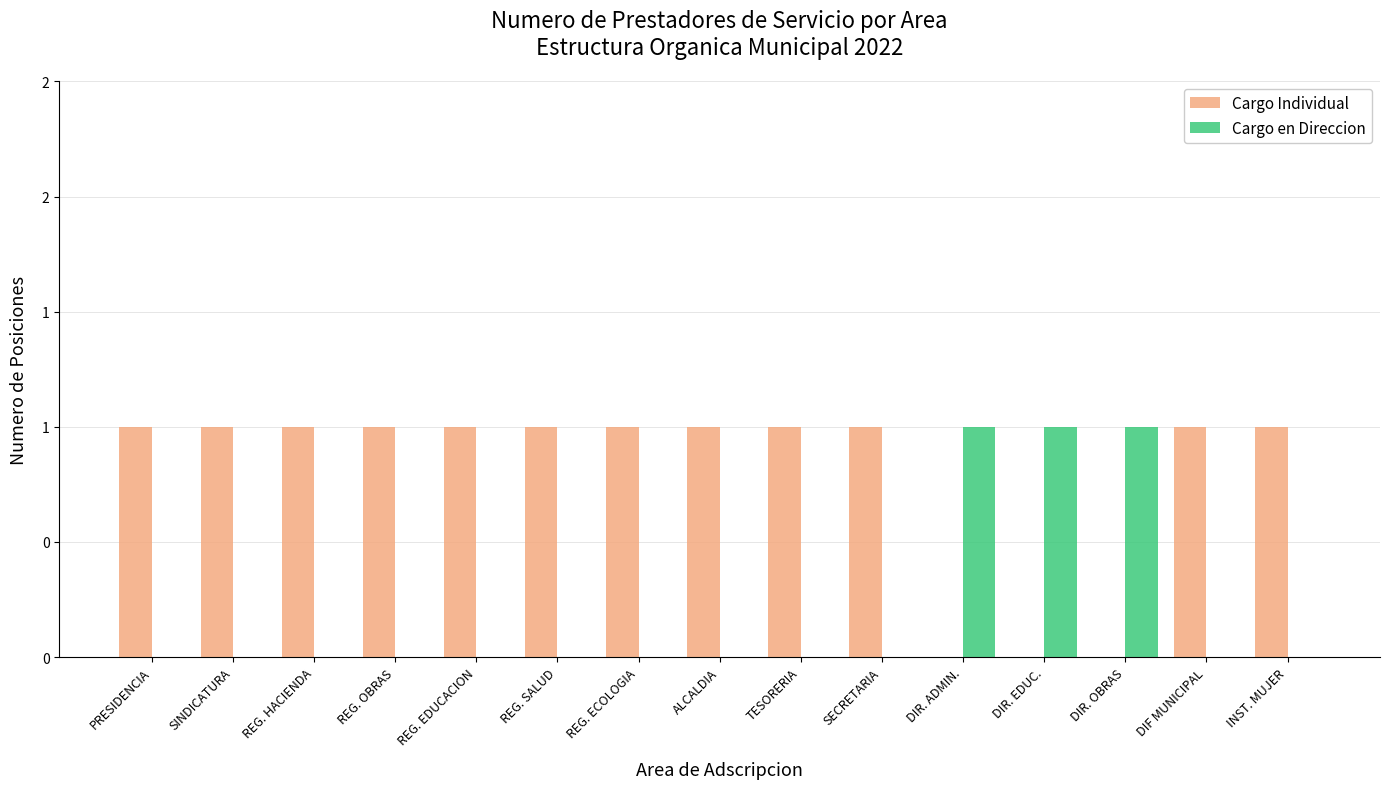

Are the bars grouped side by side (vs. stacked)?

Yes